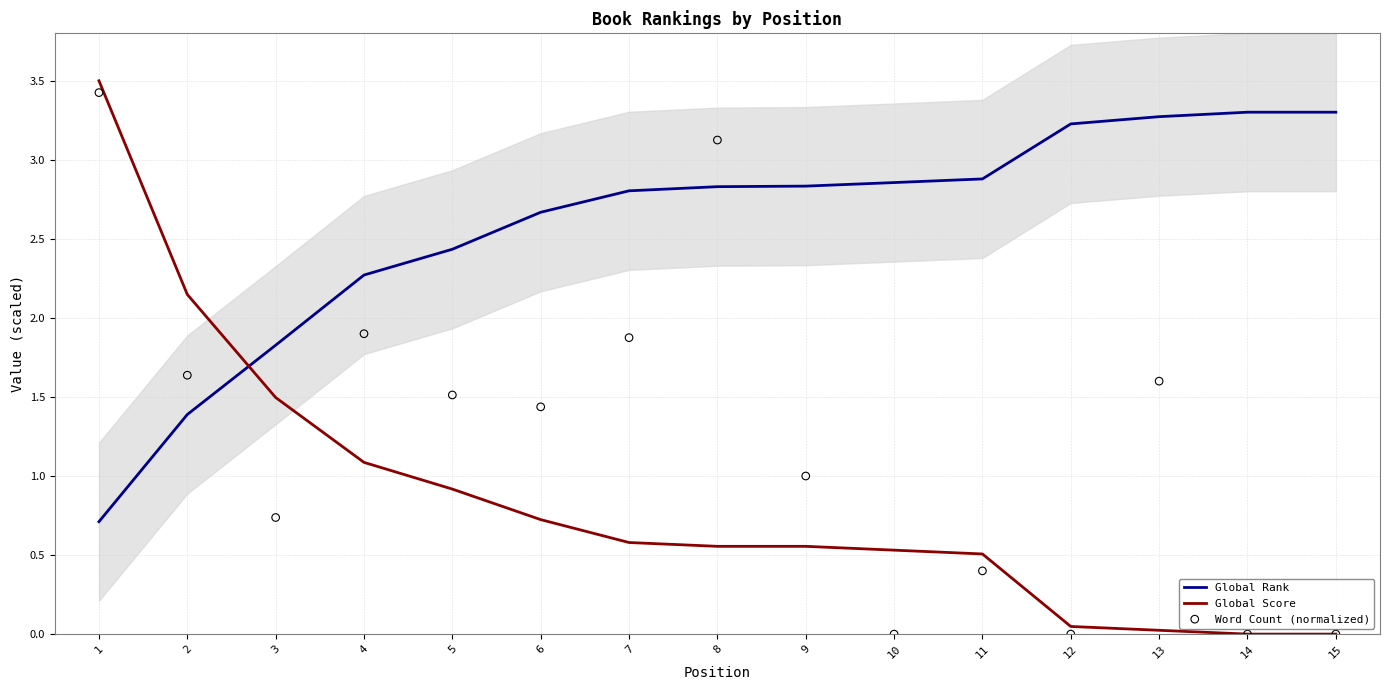

Which series contains the lowest Y value?

Global Score